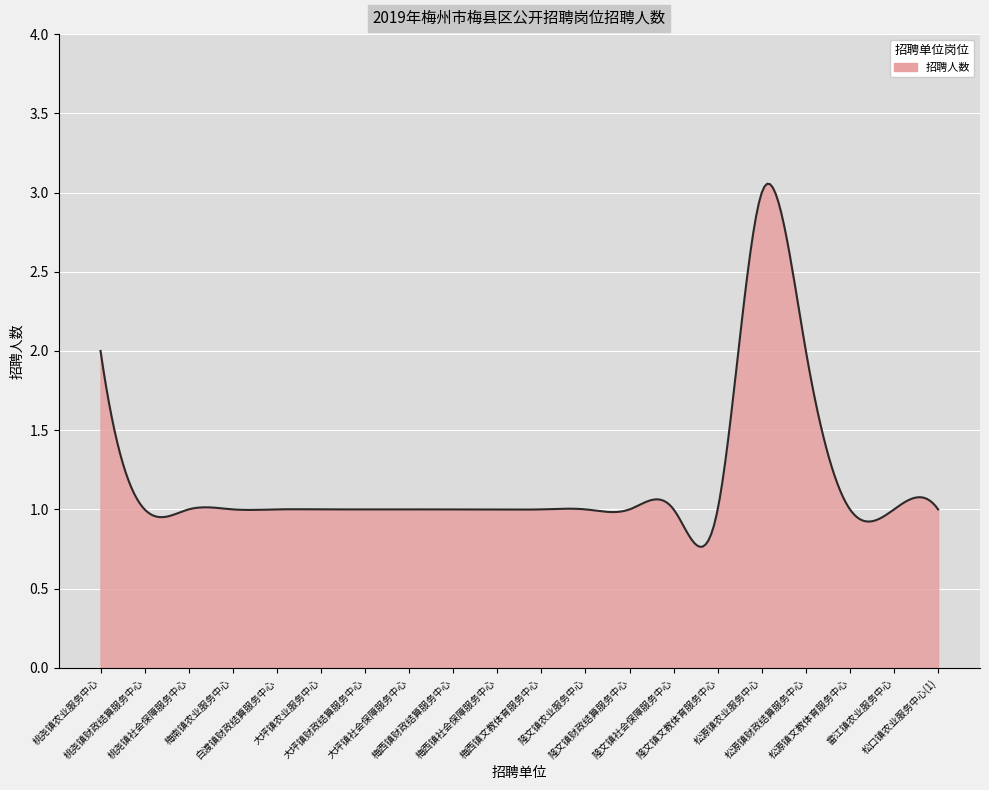

How many lines are shown in the chart?

1